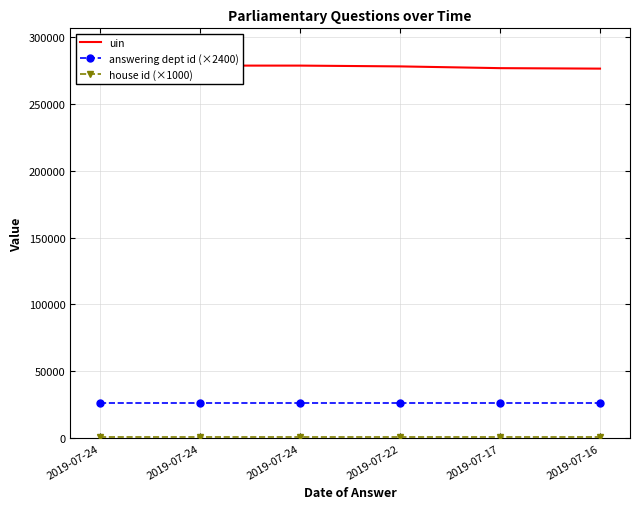

How many interior local peaks does the uin series have?

1